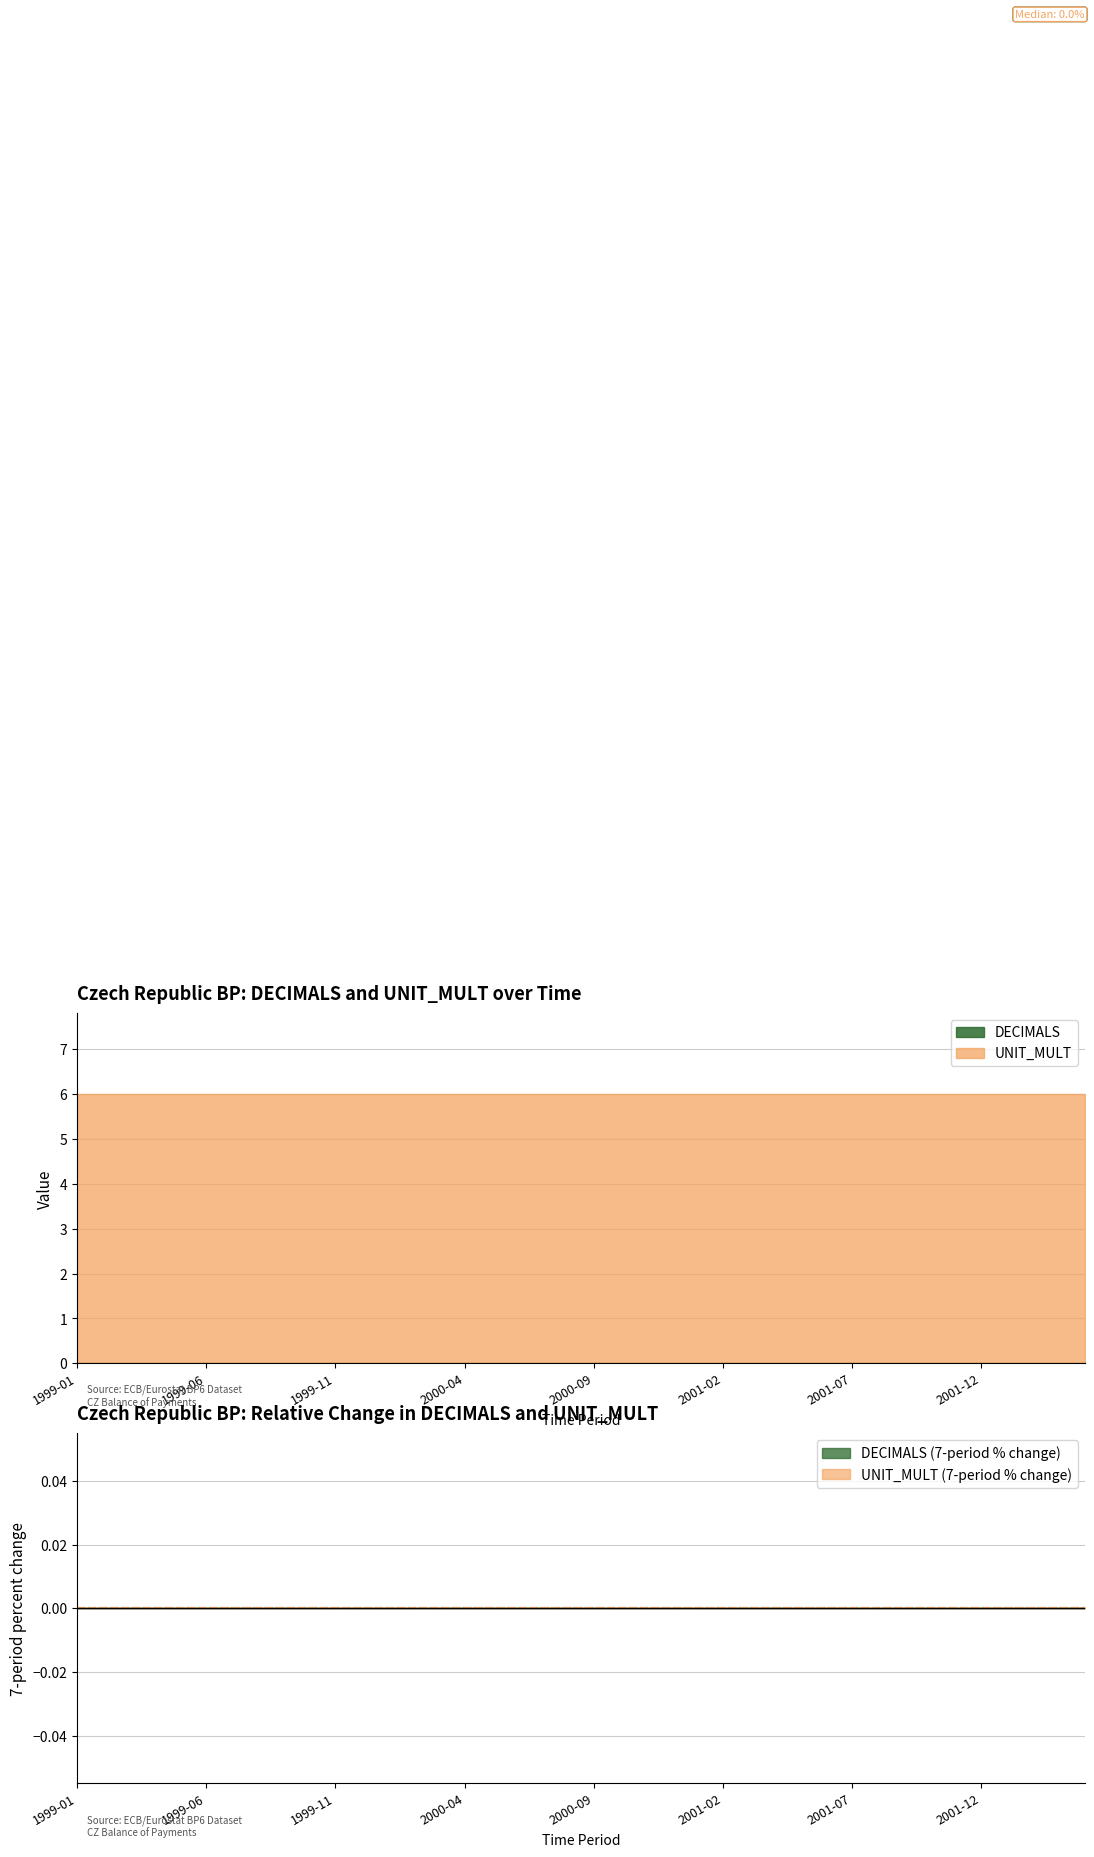

Does the chart display data point markers on the line(s)?

No